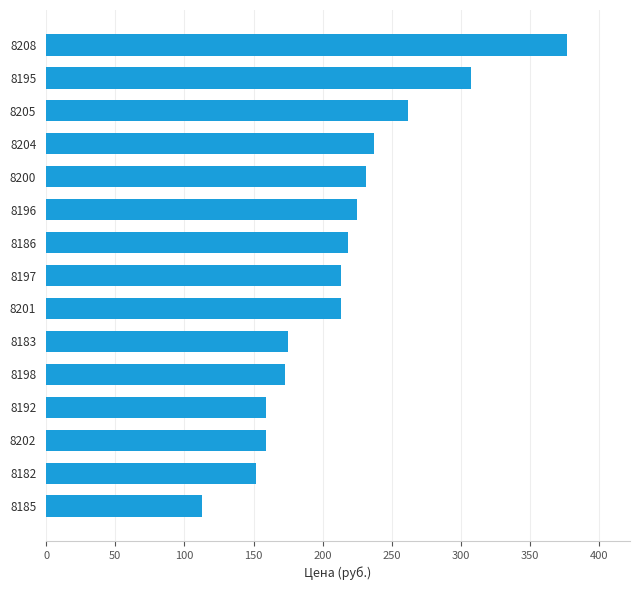

Approximately how many times larger is the value at 8183 compared to 8185?

1.5